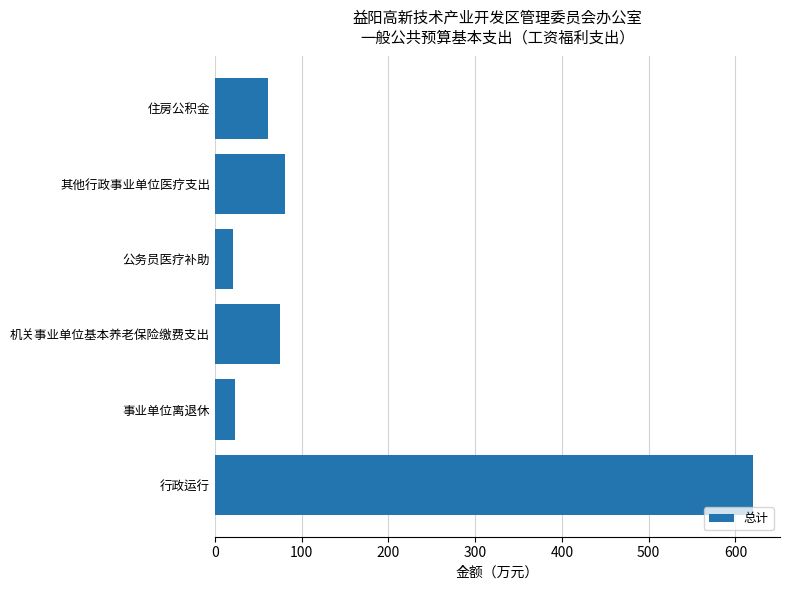

Where is the data nearest to the value 320?

其他行政事业单位医疗支出